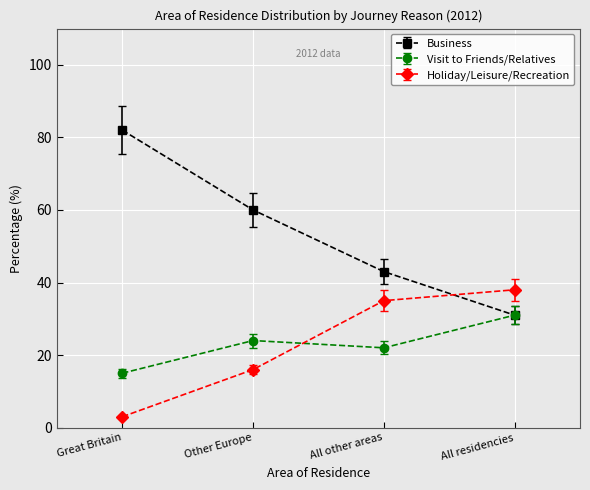

At how many categories does at least one series exceed 10?

4